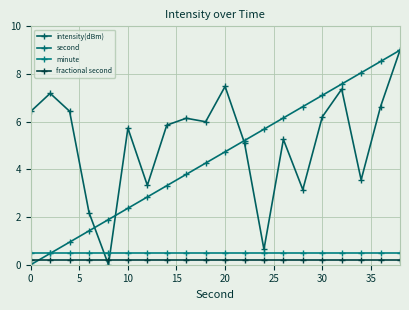

Count the number of data series in this chart.

4